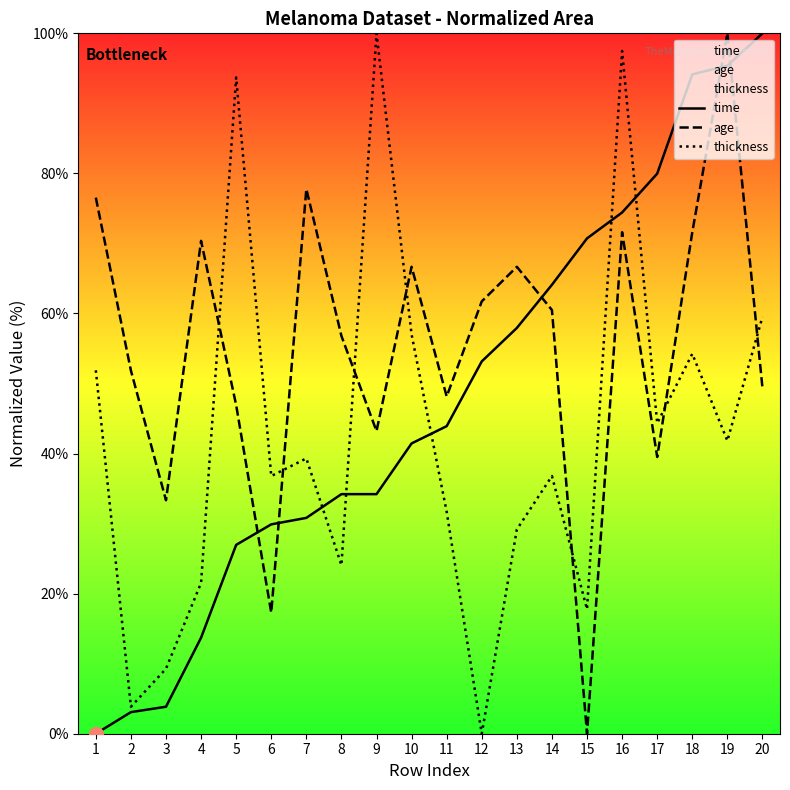

Which series changed the most between 15 and 20?

age